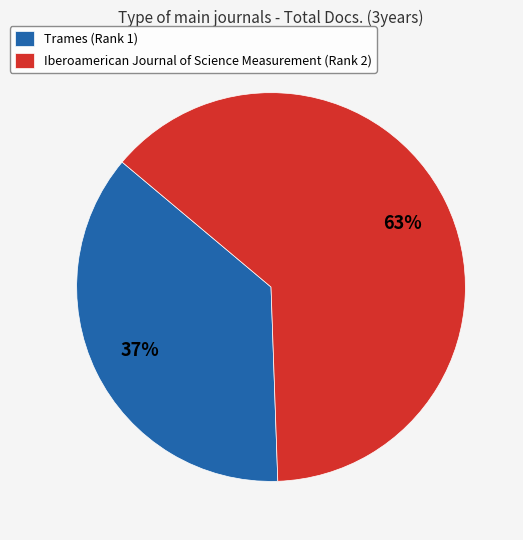

Rank the categories by value from lowest to highest.

Trames (Rank 1), Iberoamerican Journal of Science Measurement (Rank 2)